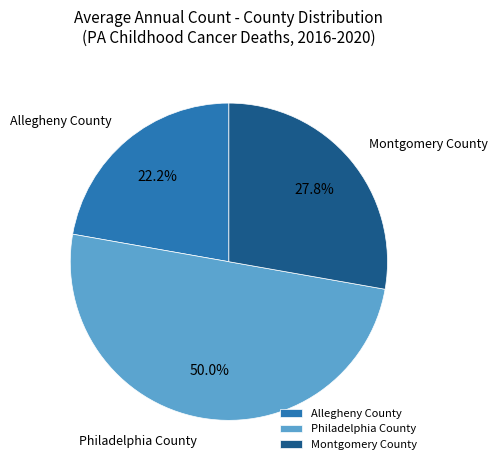

To the nearest percent, what percentage of the pie is Montgomery County?

28%